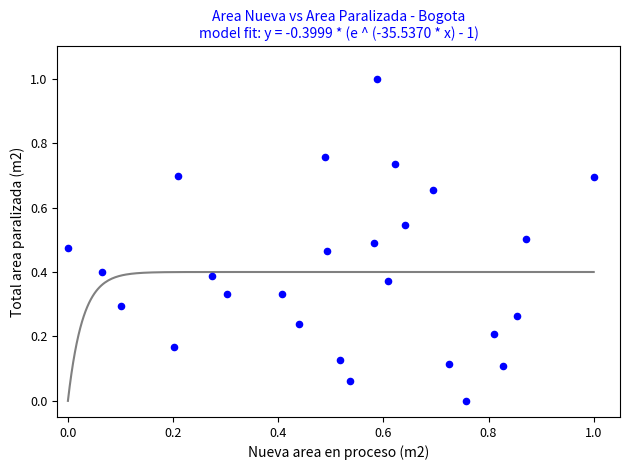

What is the range of Y values (max minus min)?

1.0